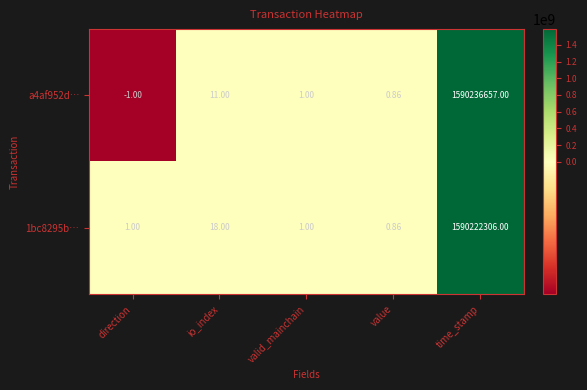

How many series are shown in this chart?

2